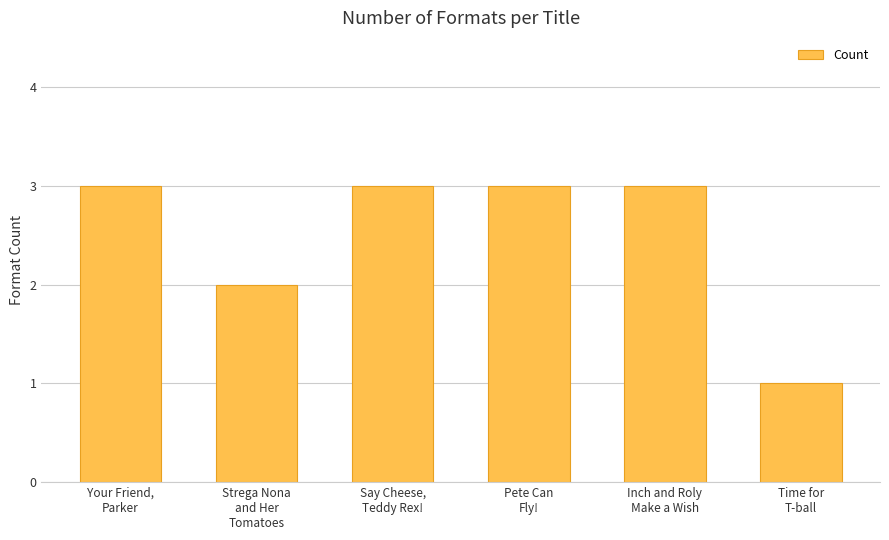

Reading left to right, transcribe all the data shown in this chart.

3	2	3	3	3	1